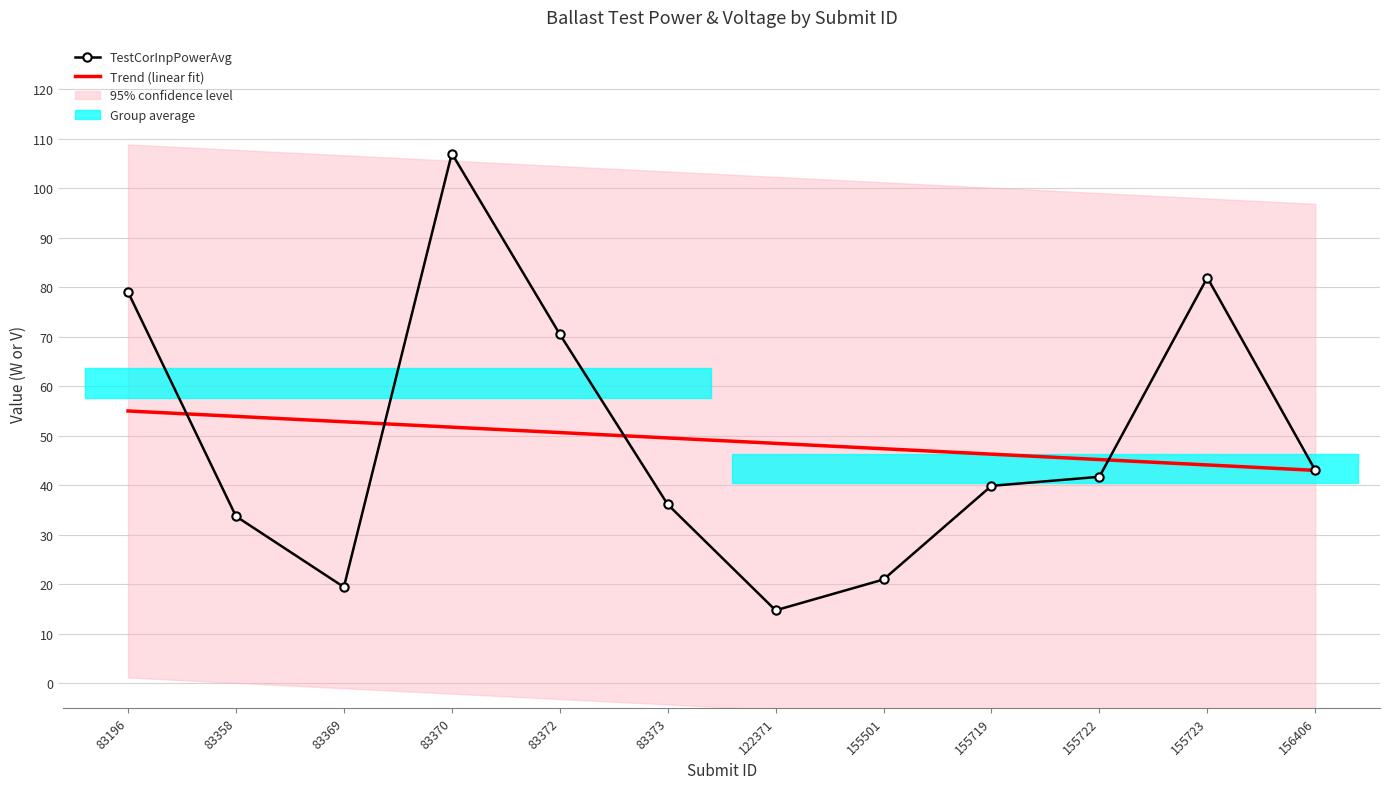

What is the greatest value displayed?

107.0